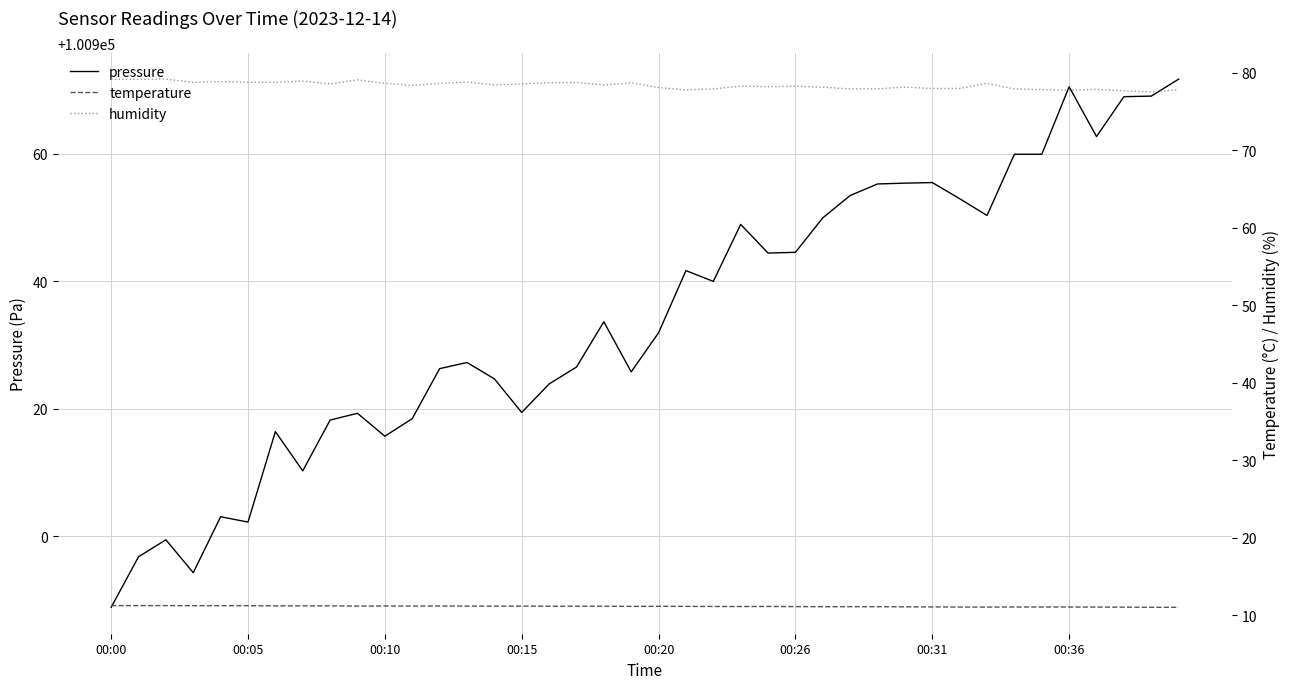

Rank the series by their maximum value, from highest to lowest.

pressure, humidity, temperature